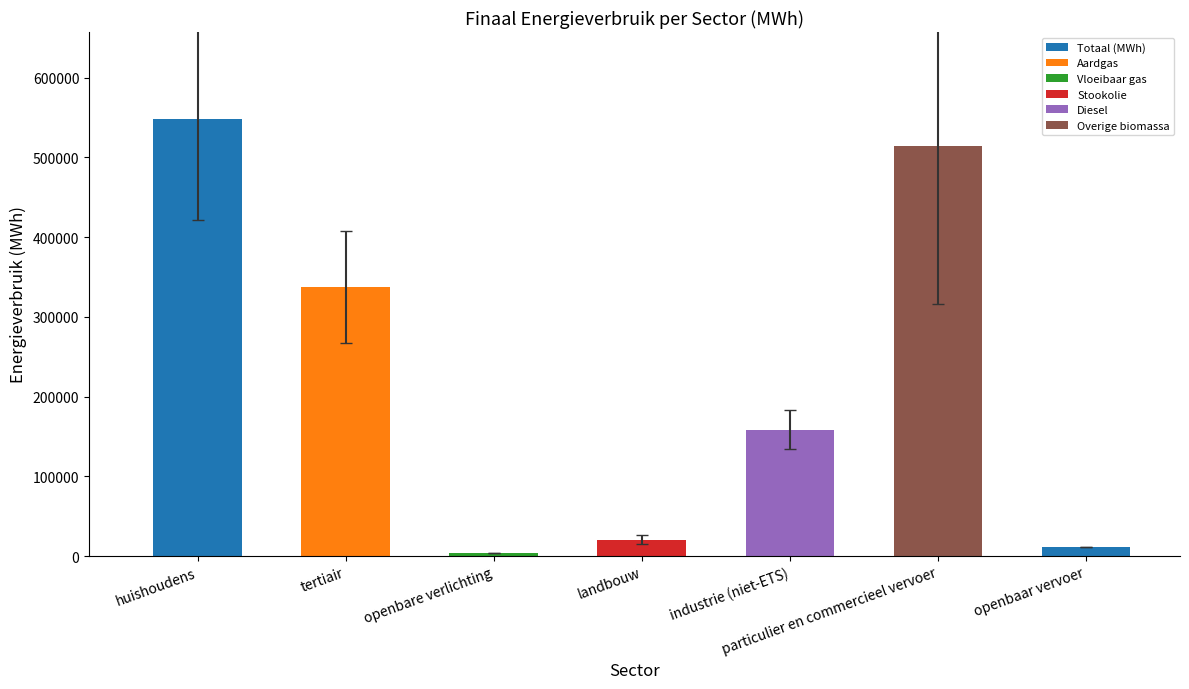

The chart shows a value of 336882.9 at tertiair. True or false?

True